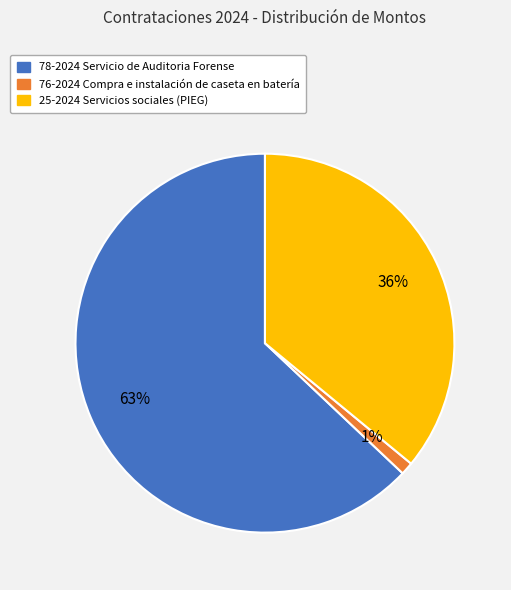

To the nearest percent, what portion does 76-2024 represent?

1%